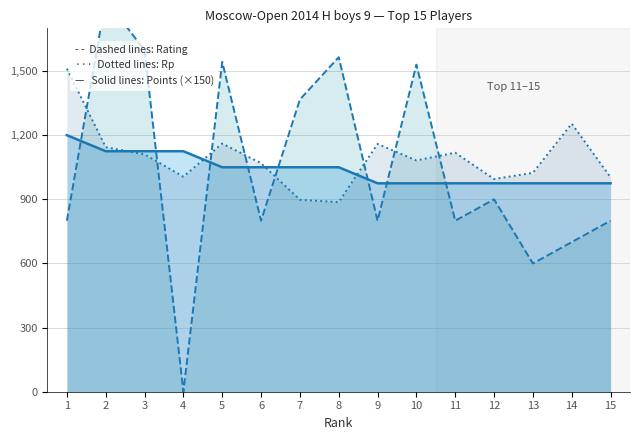

How many interior local valleys does the Rating series have?

5